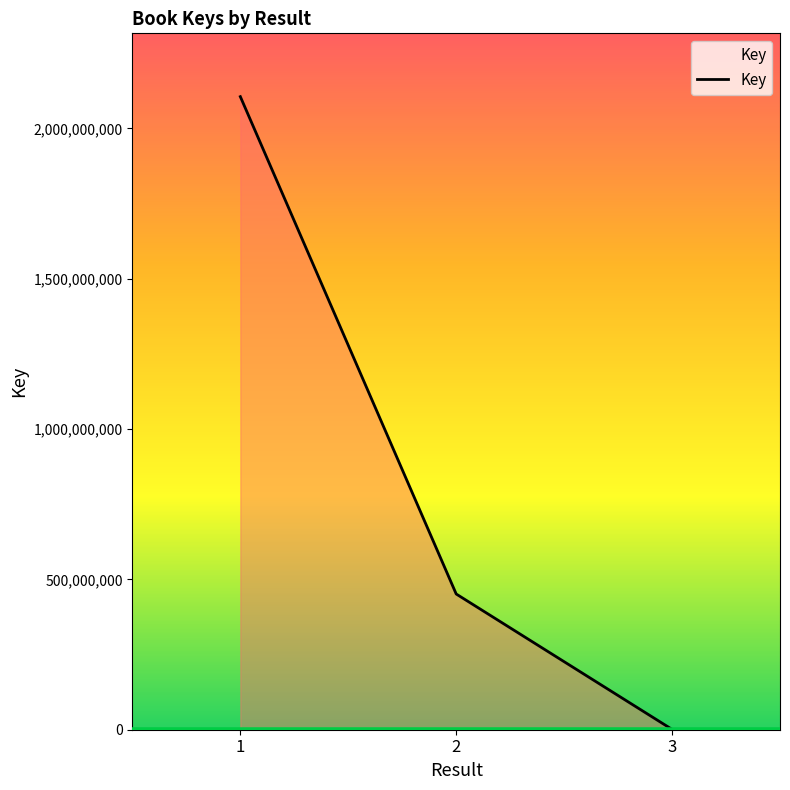

What is the sum of all values?

2558324428